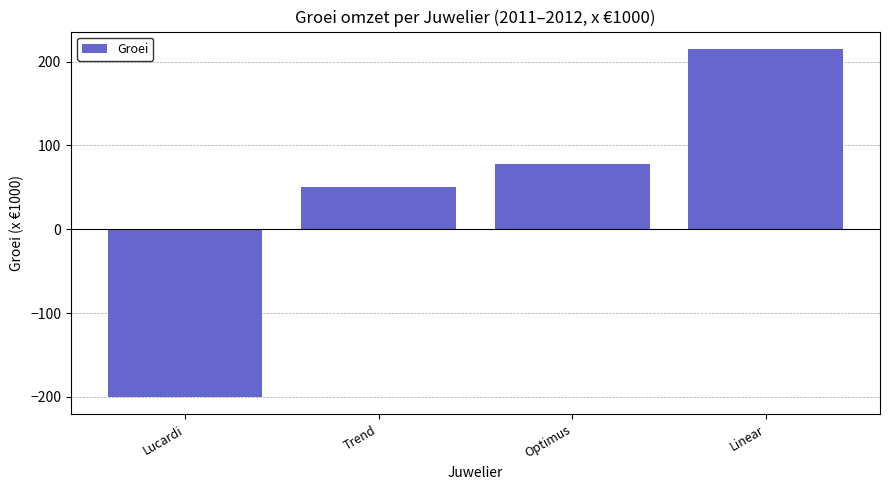

What is the sum of the values at Trend and Optimus?

128